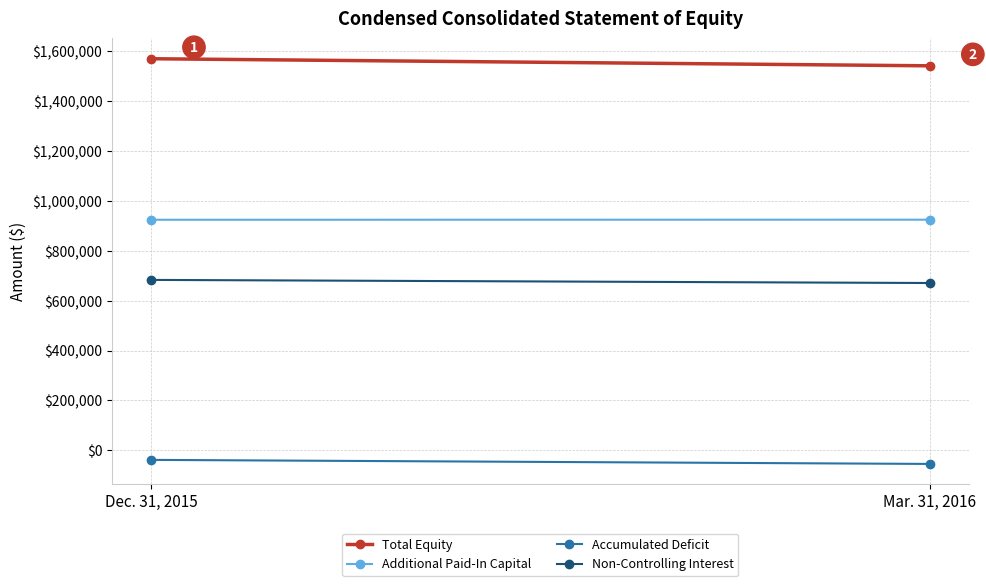

Where is Accumulated Deficit nearest to the value -46266?

Dec. 31, 2015